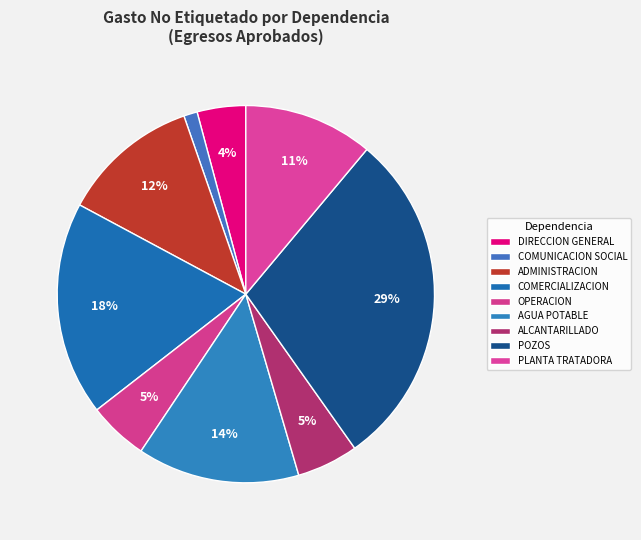

The COMUNICACION SOCIAL slice represents 7% of the pie. True or false?

False